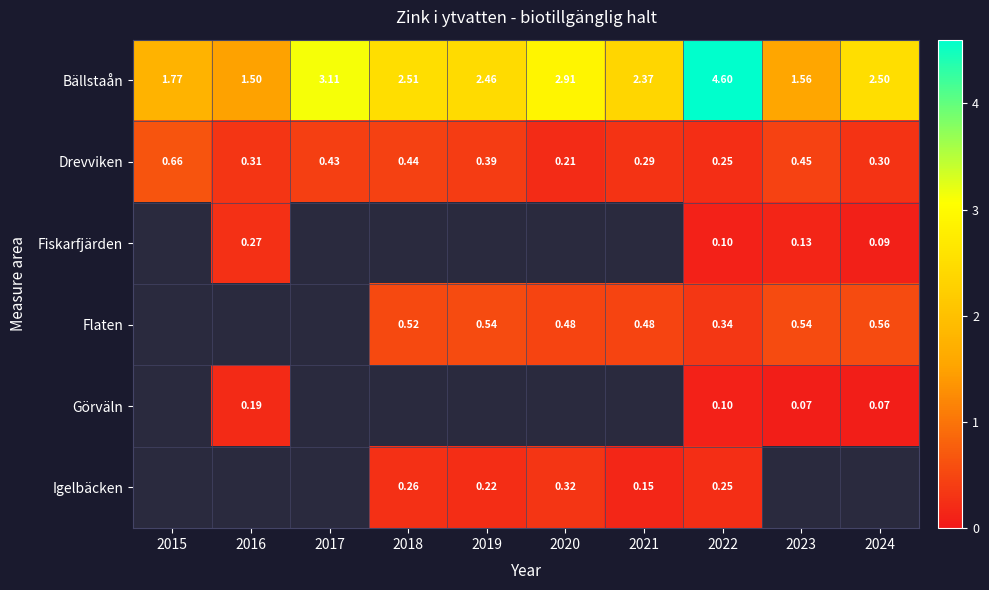

What is the difference between the highest and lowest values at 2024?

2.4